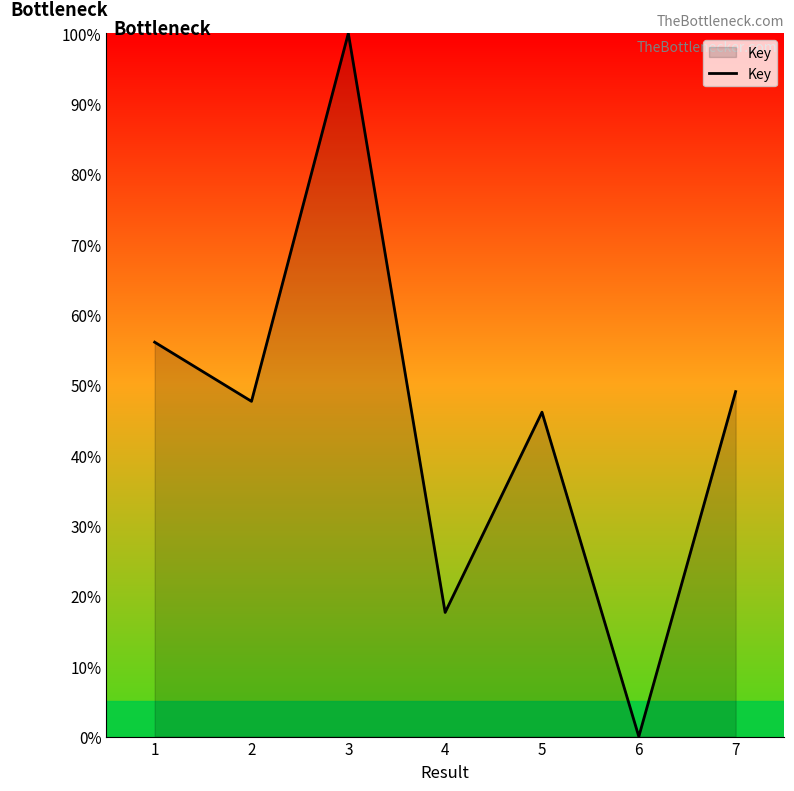

What is the sum of the values at 5 and 3?

146.1